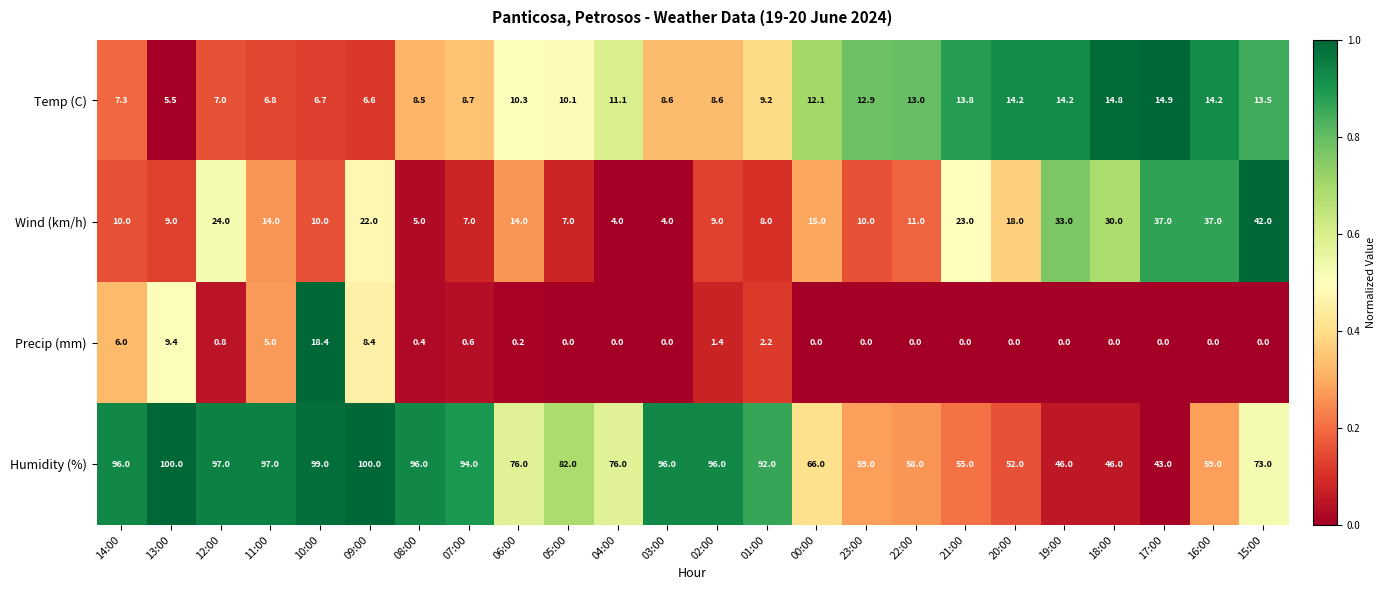

What is the greatest value displayed?

100.0